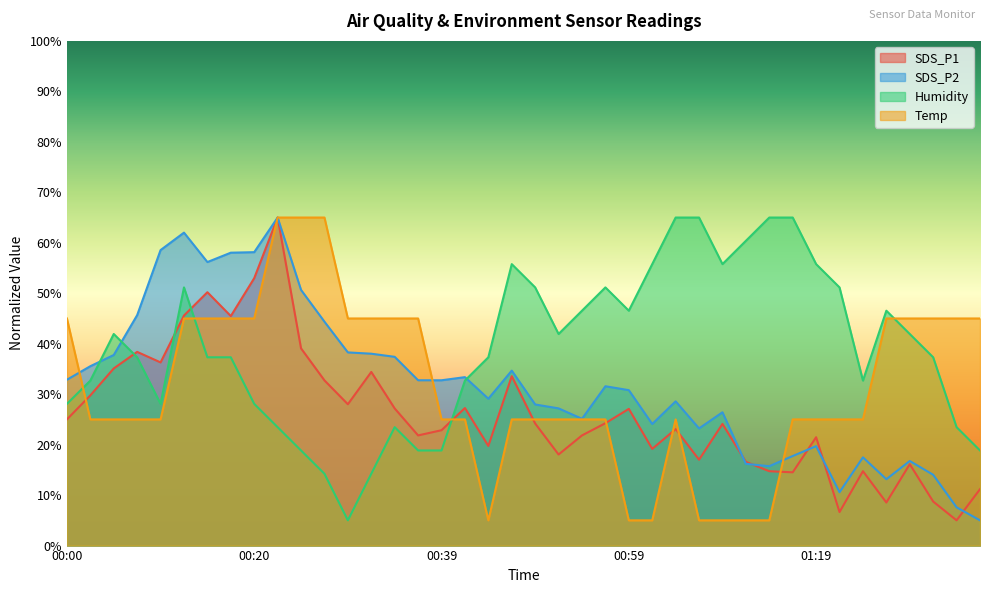

Reading left to right, what are all the values shown in this chart?

SDS_P1: 25.0	29.8	35.1	38.4	36.3	45.6	50.2	45.5	53.0	65.0	39.1	32.7	28.0	34.4	27.2	21.8	22.9	27.3	19.7	33.6	24.2	18.0	21.8	24.2	27.1	19.2	23.1	17.0	24.1	16.6	14.7	14.5	21.5	6.6	14.7	8.5	16.1	8.7	5.0	11.2
SDS_P2: 32.9	35.5	37.8	45.7	58.6	62.0	56.2	58.0	58.1	65.0	50.7	44.4	38.3	38.0	37.4	32.8	32.8	33.4	29.1	34.7	28.0	27.2	25.1	31.6	30.8	24.1	28.6	23.2	26.4	16.2	15.7	17.7	19.7	10.6	17.5	13.2	16.8	14.0	7.6	5.0
Humidity: 28.1	32.7	41.9	37.3	28.1	51.2	37.3	37.3	28.1	23.5	18.8	14.2	5.0	14.2	23.5	18.8	18.8	32.7	37.3	55.8	51.2	41.9	46.5	51.2	46.5	55.8	65.0	65.0	55.8	60.4	65.0	65.0	55.8	51.2	32.7	46.5	41.9	37.3	23.5	18.8
Temp: 45.0	25.0	25.0	25.0	25.0	45.0	45.0	45.0	45.0	65.0	65.0	65.0	45.0	45.0	45.0	45.0	25.0	25.0	5.0	25.0	25.0	25.0	25.0	25.0	5.0	5.0	25.0	5.0	5.0	5.0	5.0	25.0	25.0	25.0	25.0	45.0	45.0	45.0	45.0	45.0